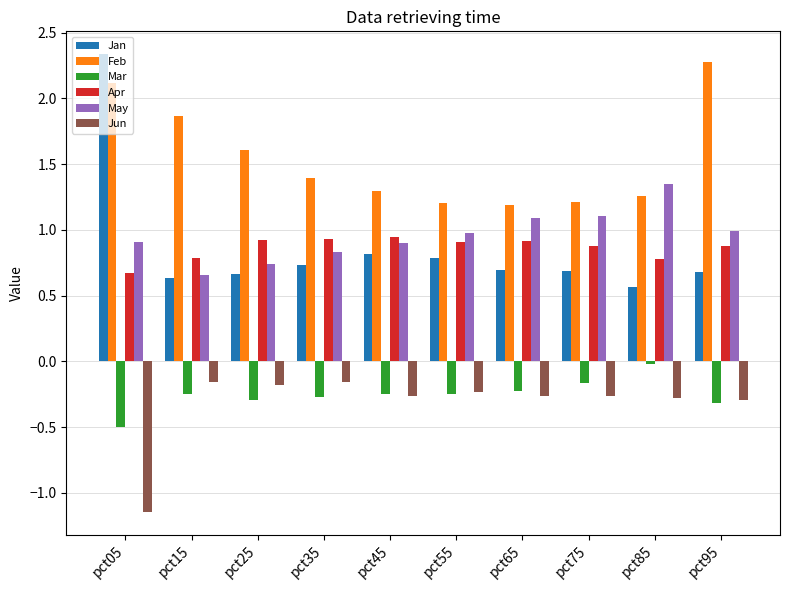

Which series changed the most between pct55 and pct85?

May